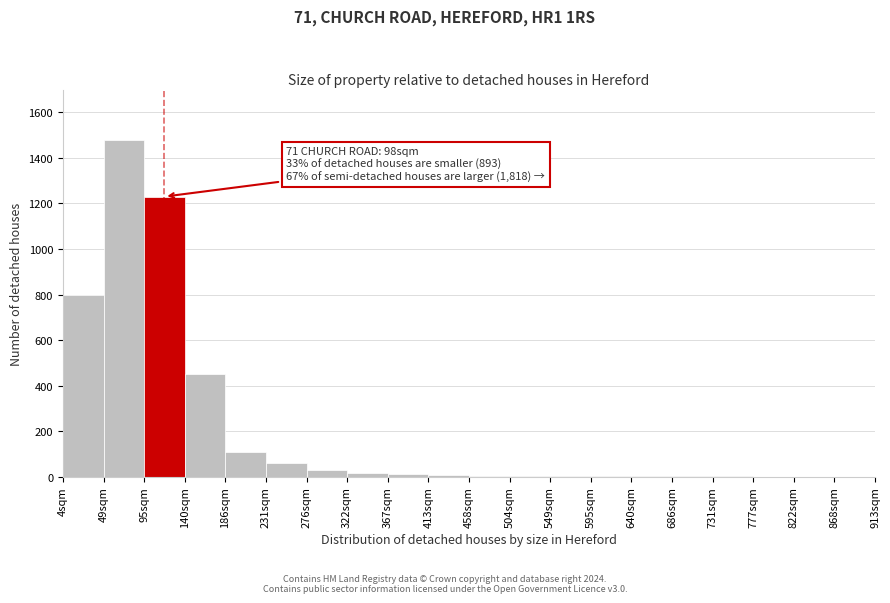

The value at 868sqm is 0. True or false?

True